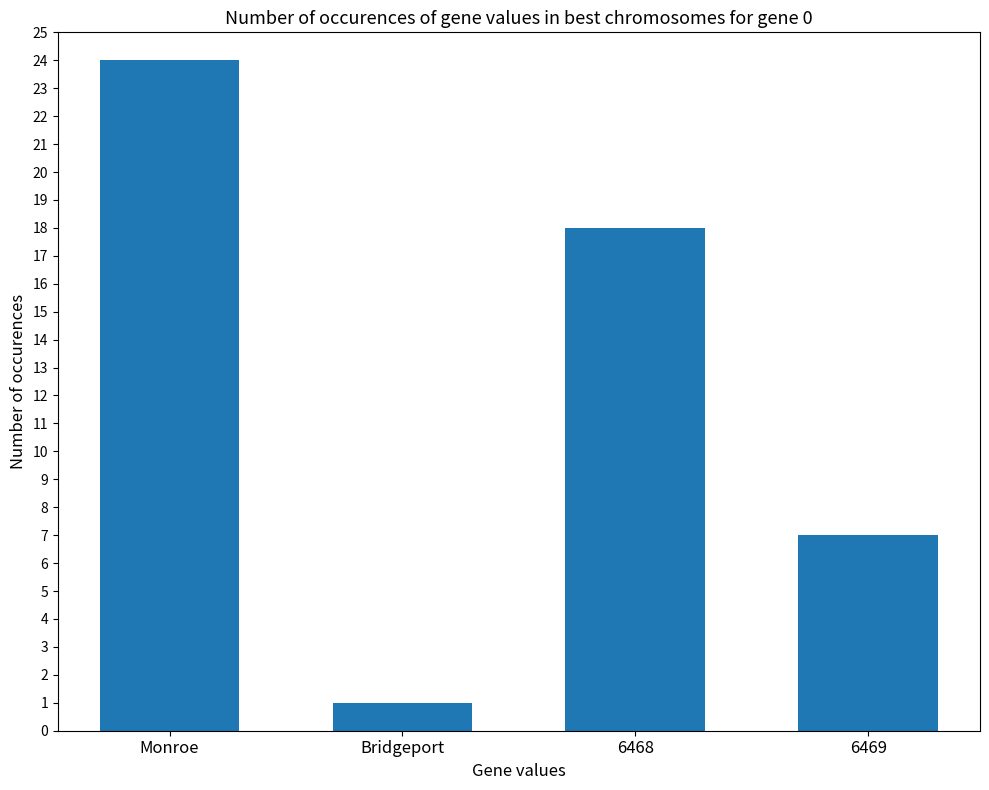

Count the number of categories in the chart.

4